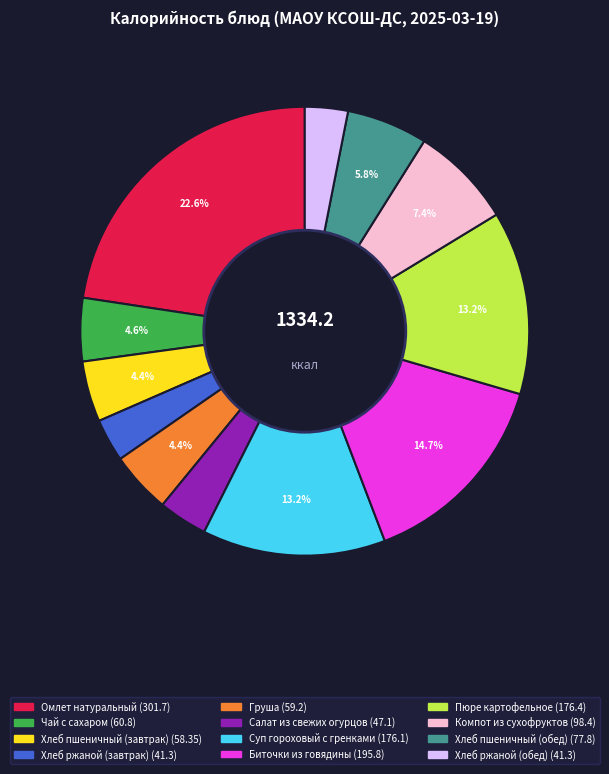

Do Биточки из говядины and Компот из сухофруктов together represent more than half of the pie?

No